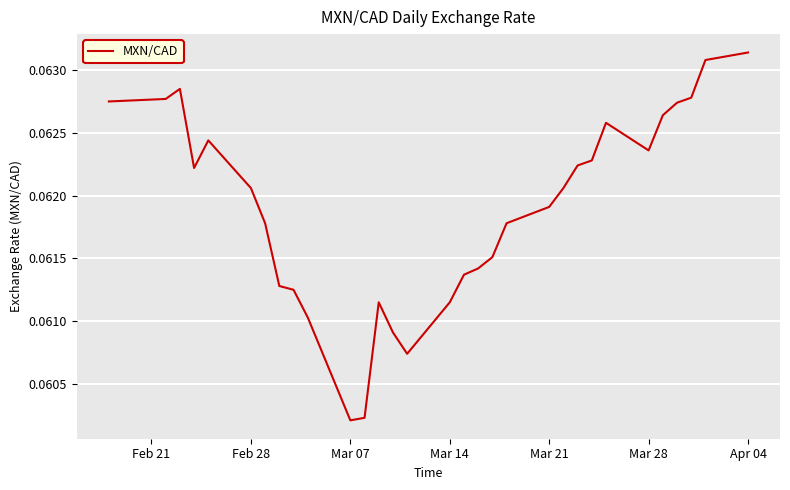

Is it true that the value at Mar 21 is 0.0?

False